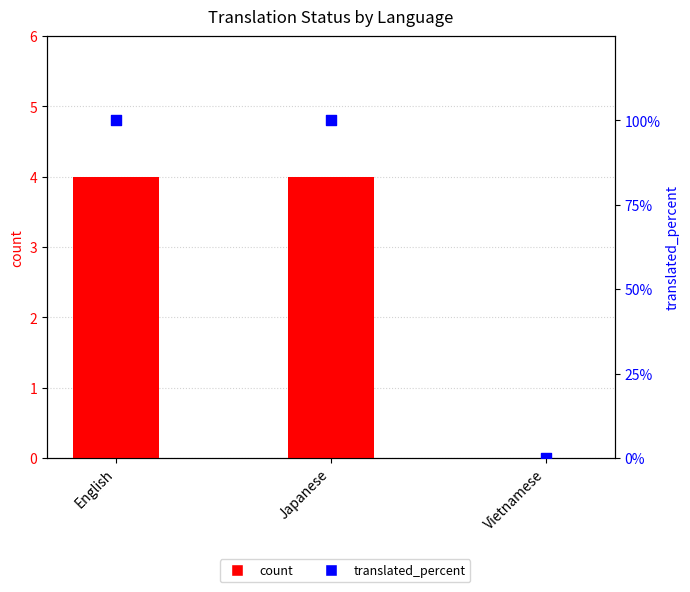

Which series contains the lowest Y value?

count